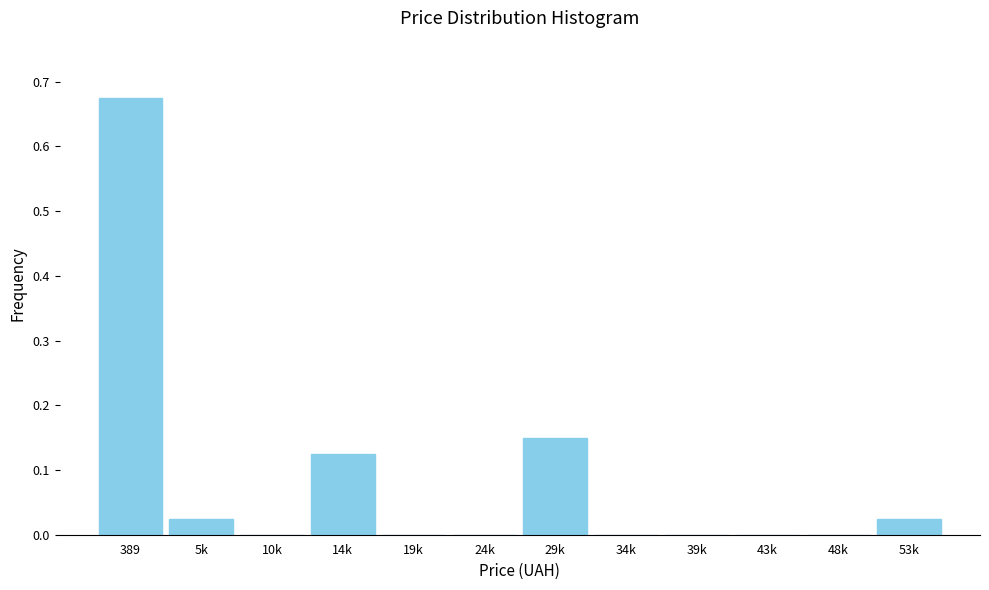

Which category has the highest value across all series?

389